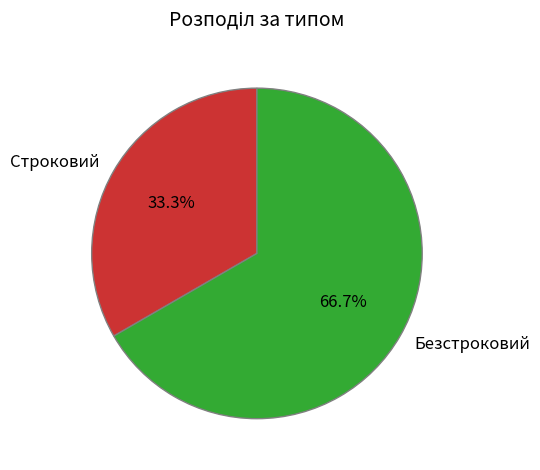

To the nearest percent, what is the average slice percentage?

50%